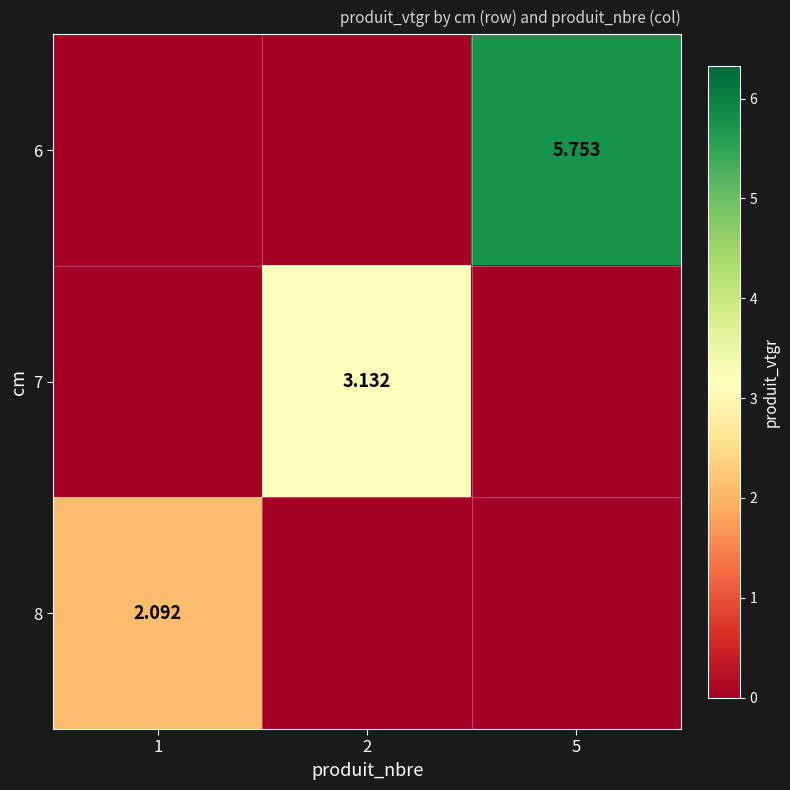

Is the value of 7 at 2 greater than the value of 6 at 5?

No